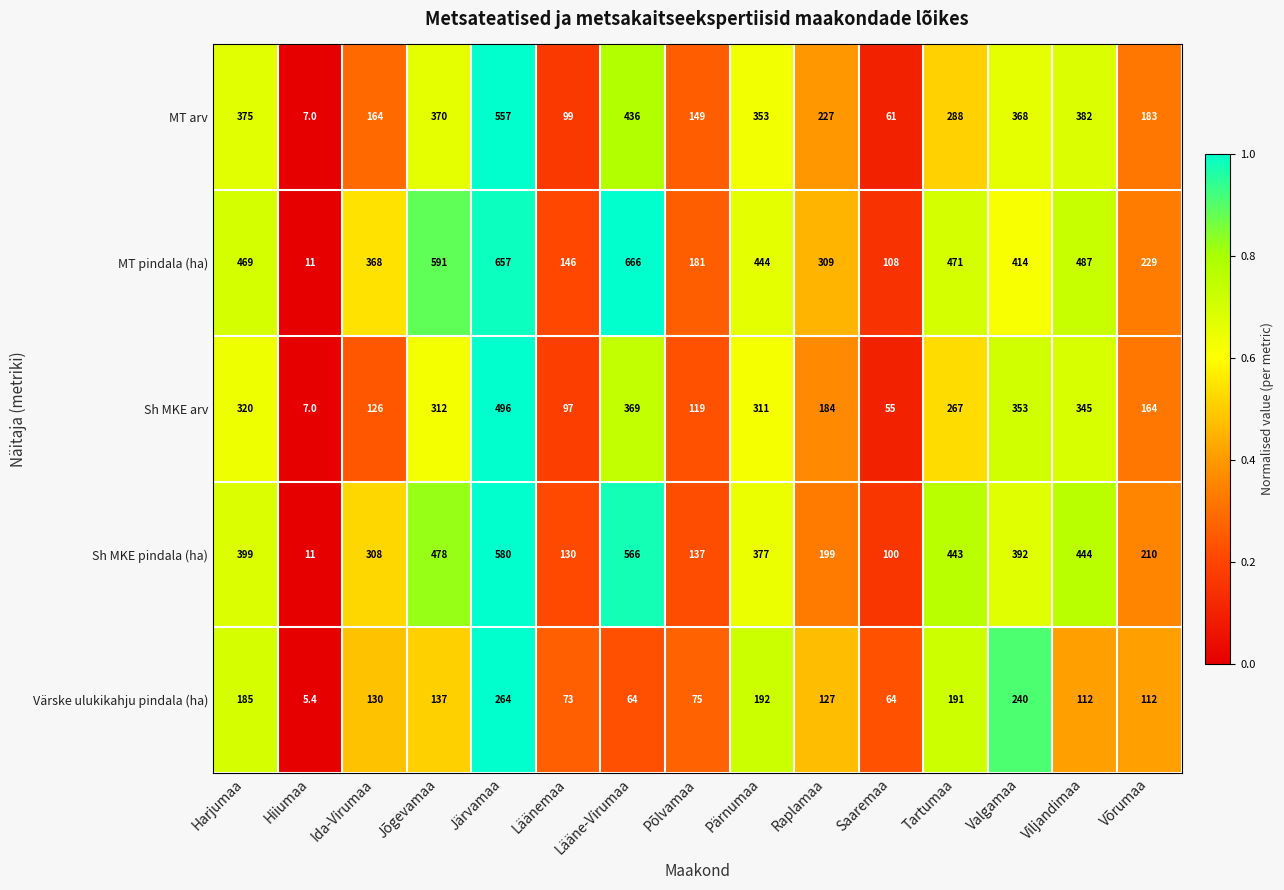

Rank the series by their maximum value, from highest to lowest.

MT pindala (ha), Sh MKE pindala (ha), MT arv, Sh MKE arv, Värske ulukikahju pindala (ha)